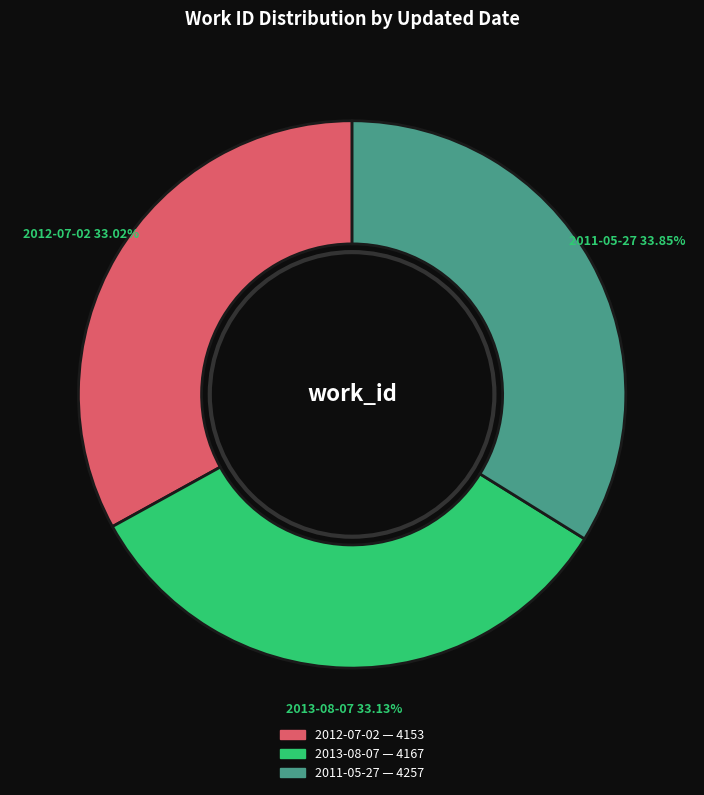

To the nearest percent, what portion does 2013-08-07 represent?

33%